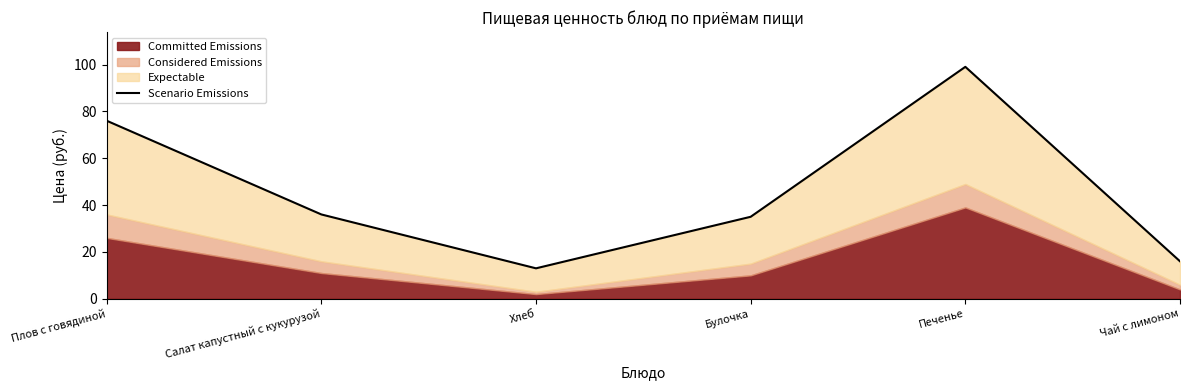

Read the value at Булочка, to the nearest 5.

35